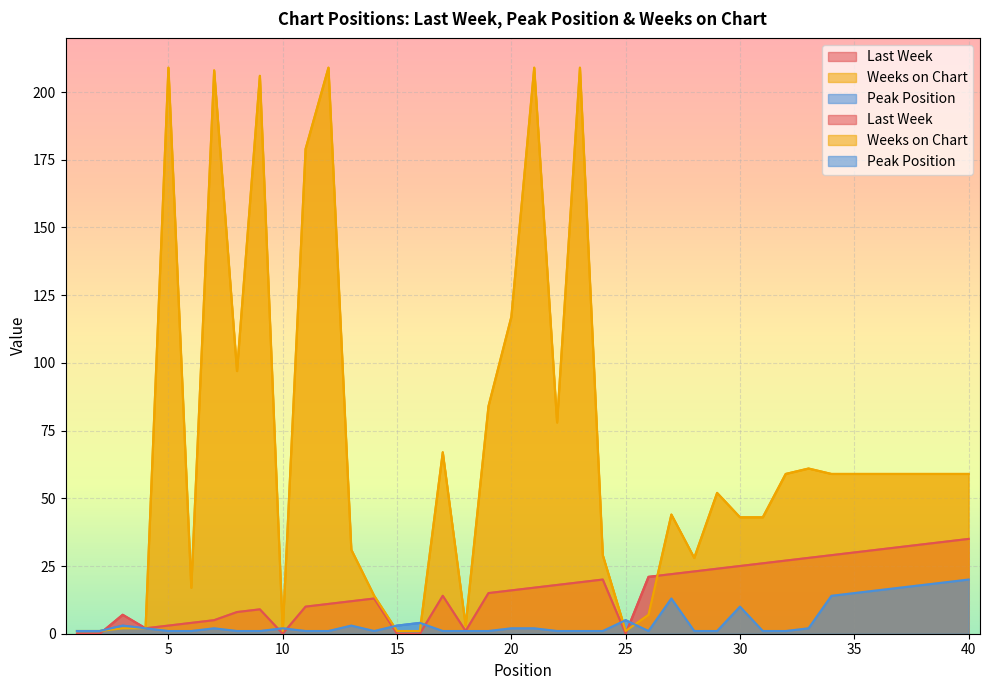

At which label is Last Week closest to 17?

21